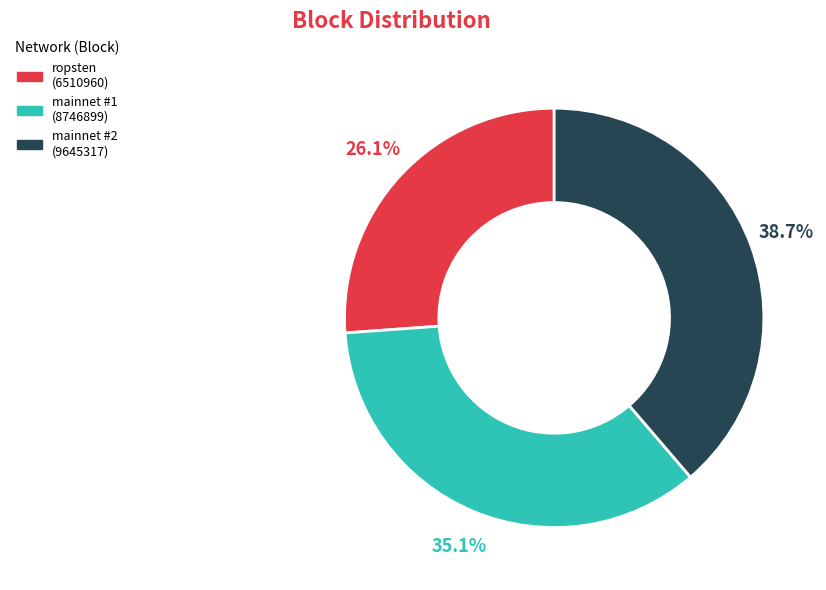

Is there any slice that represents more than half of the pie?

No